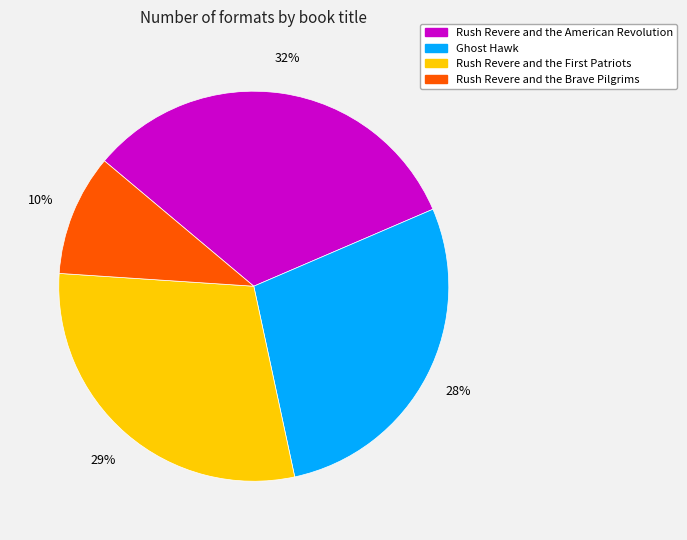

Is the sum of Rush Revere and the Brave Pilgrims and Ghost Hawk greater than half?

No